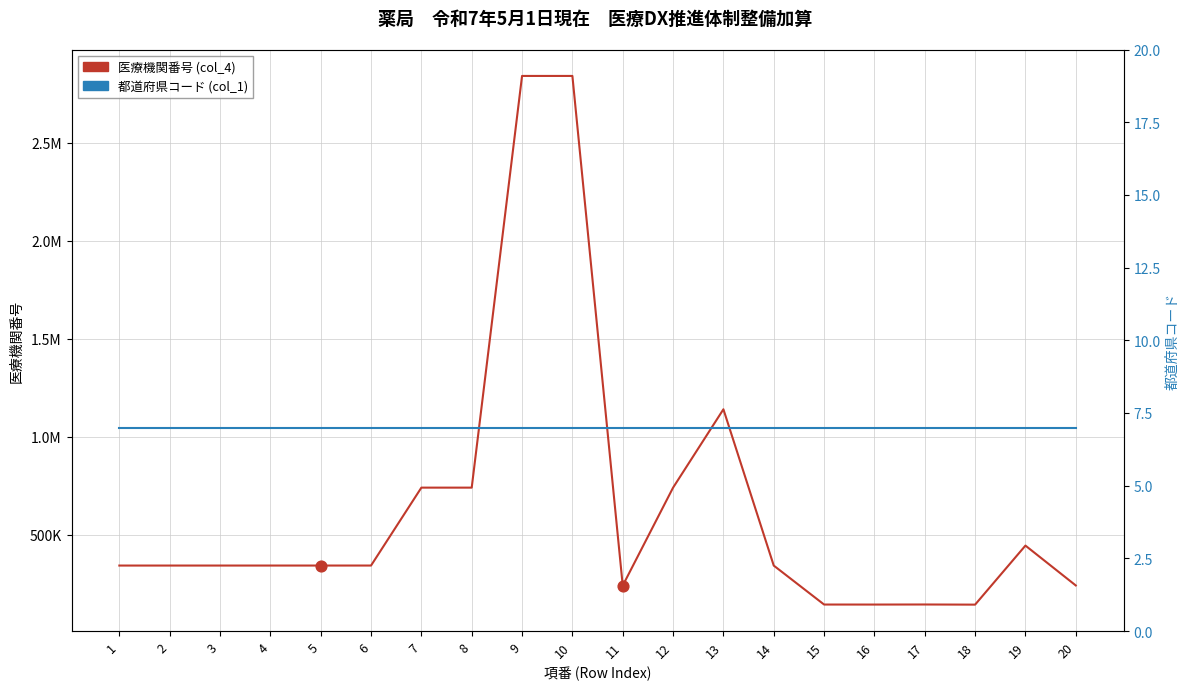

Which series contains the lowest Y value?

都道府県コード (col_1)